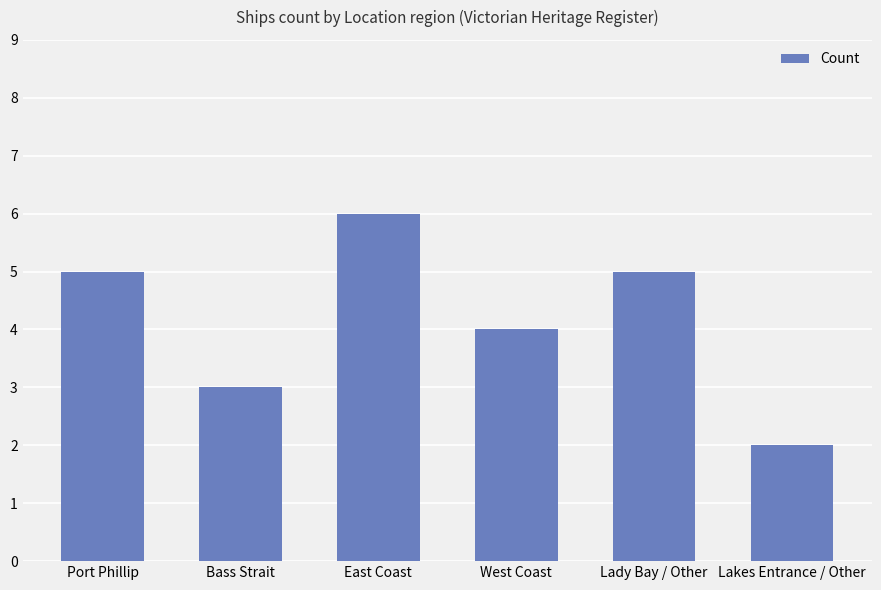

What is the smallest value displayed?

2